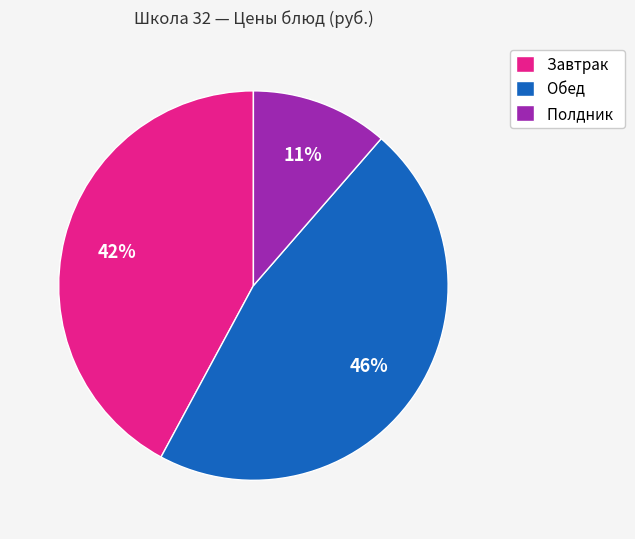

The Полдник slice represents 17% of the pie. True or false?

False